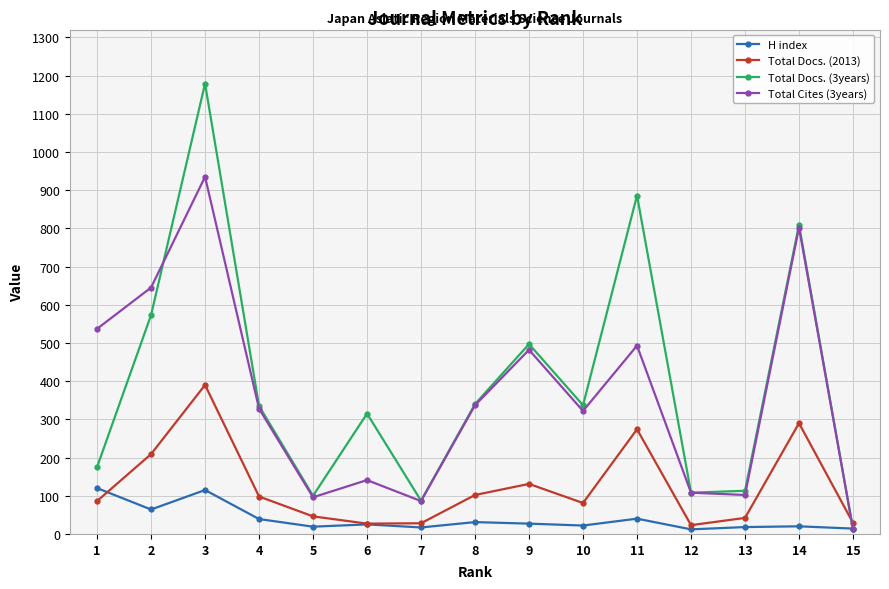

How many lines are shown in the chart?

4